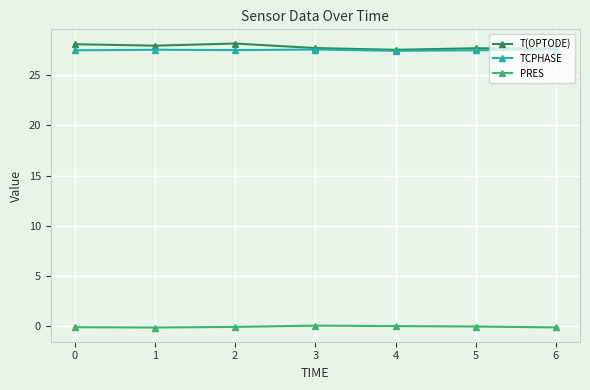

True or false: T(OPTODE) and PRES intersect in this chart.

False